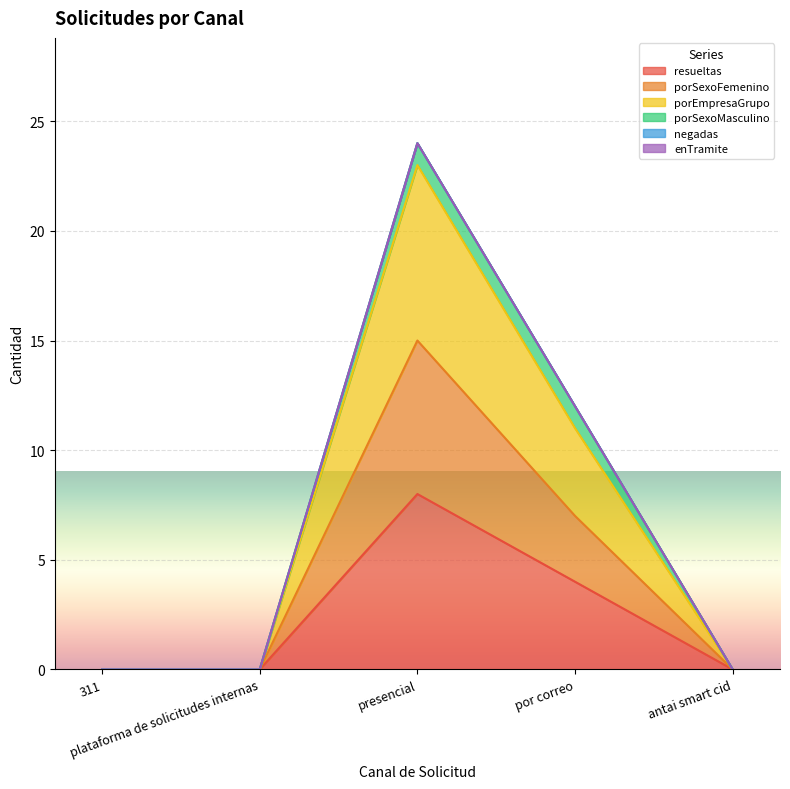

Is the value of porSexoFemenino at por correo greater than the value of resueltas at presencial?

No